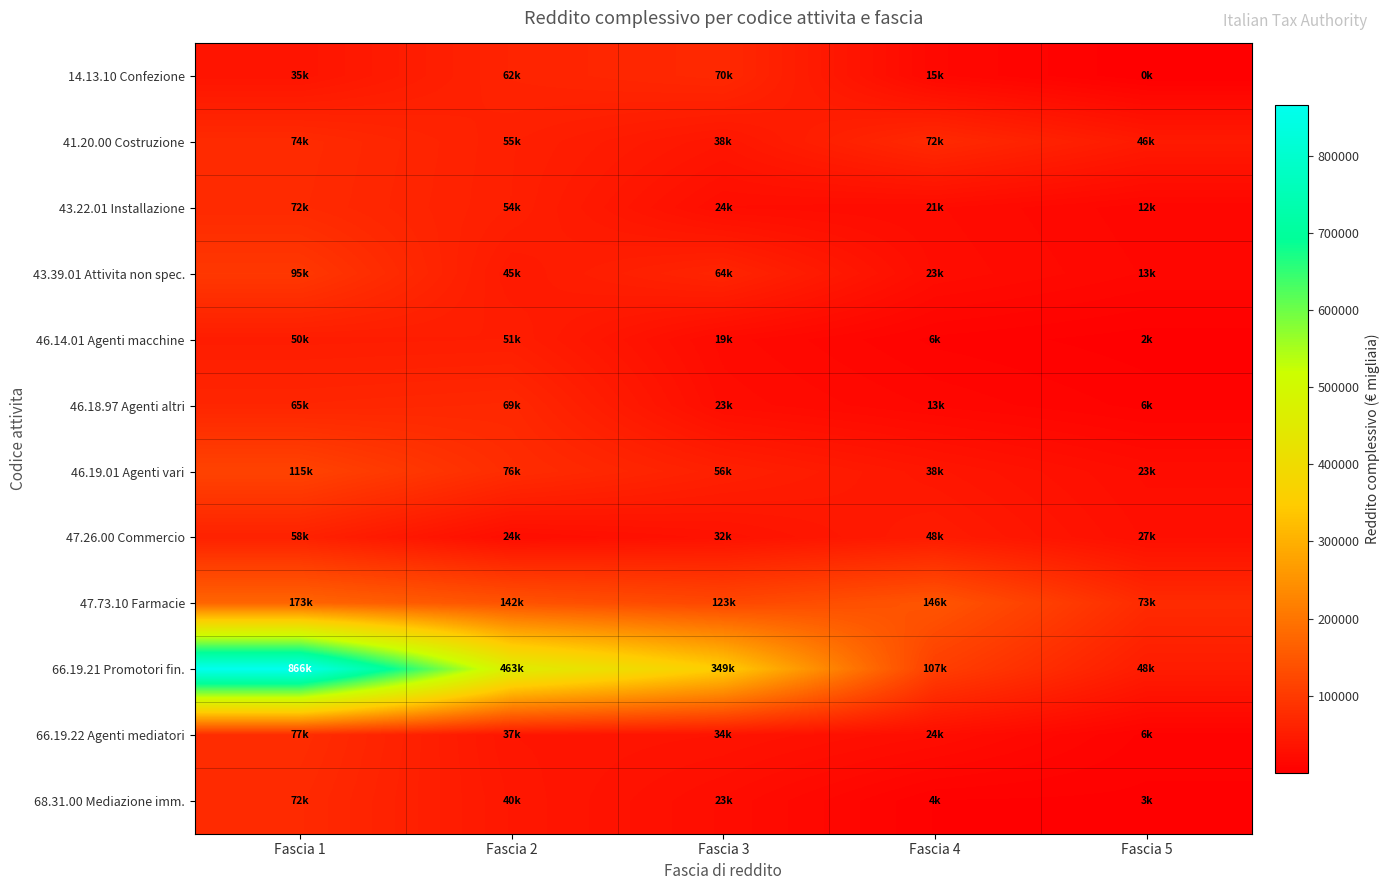

Which category has the lowest value across all series?

Fascia 5